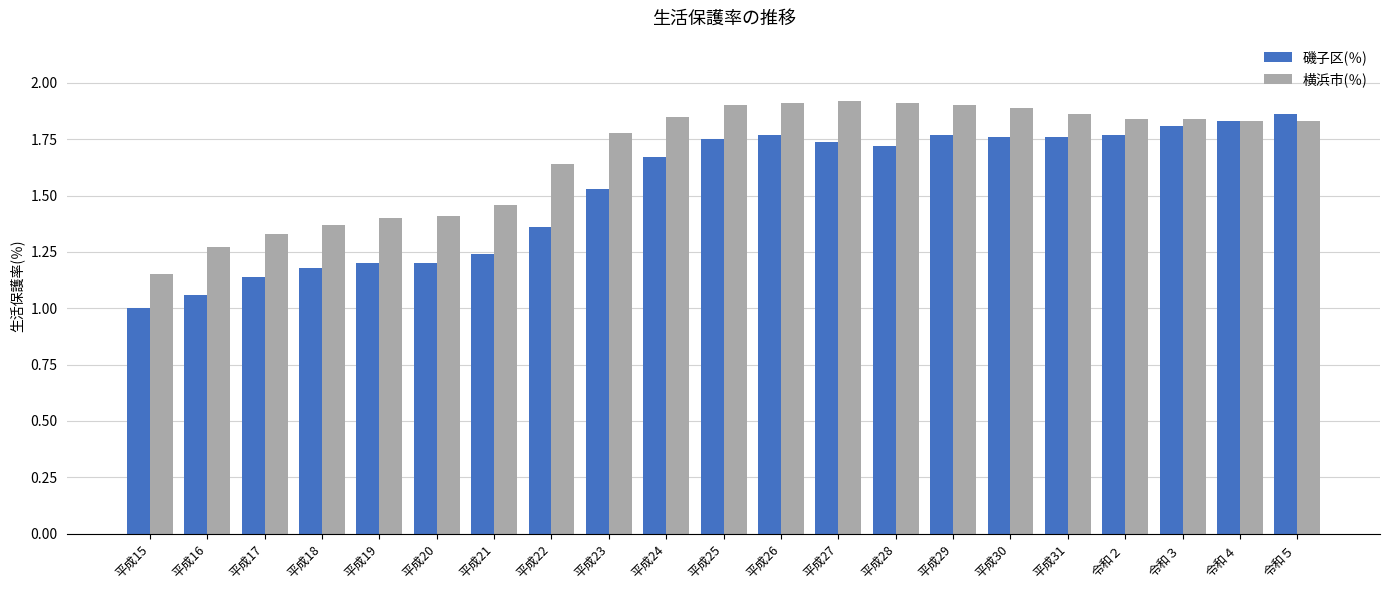

What is the total value across all series at 令和４?

3.7